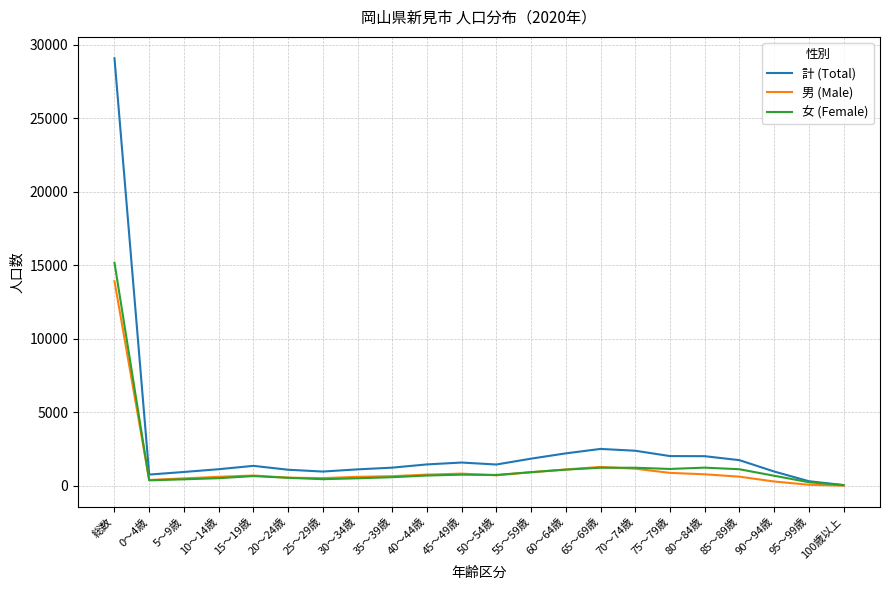

Which series has the widest spread of values?

計 (Total)